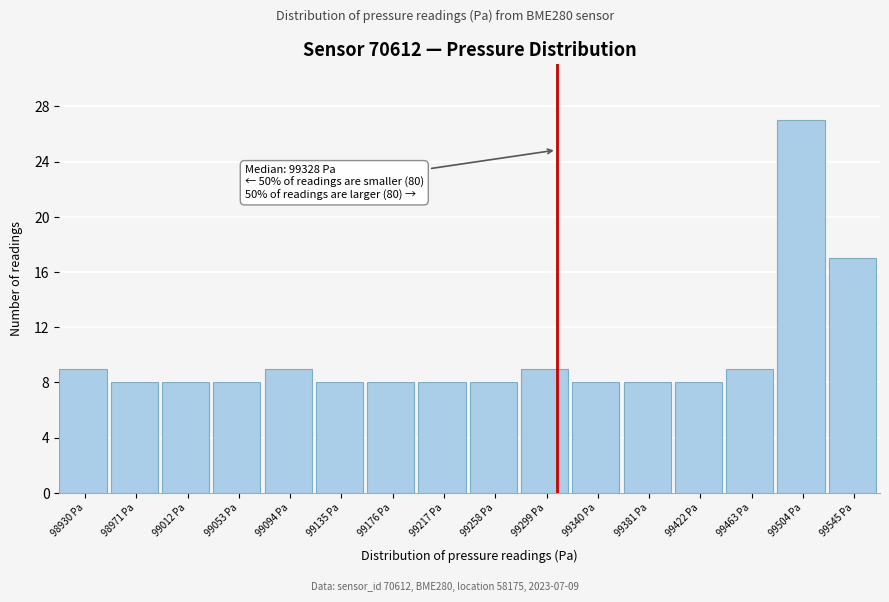

Reading left to right, transcribe all the data shown in this chart.

9	8	8	8	9	8	8	8	8	9	8	8	8	9	27	17